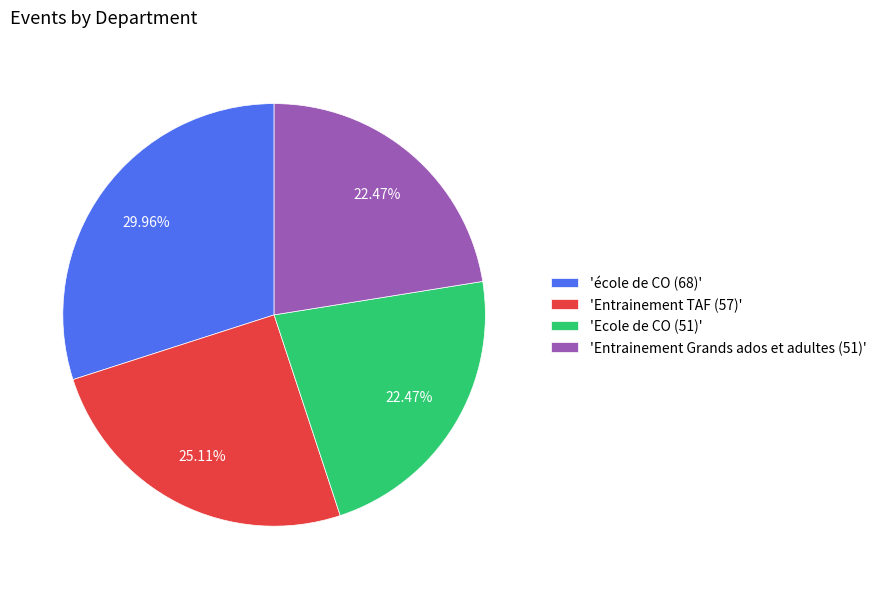

Combined, do 'école de CO (68)' and 'Ecole de CO (51)' account for over 50%?

Yes